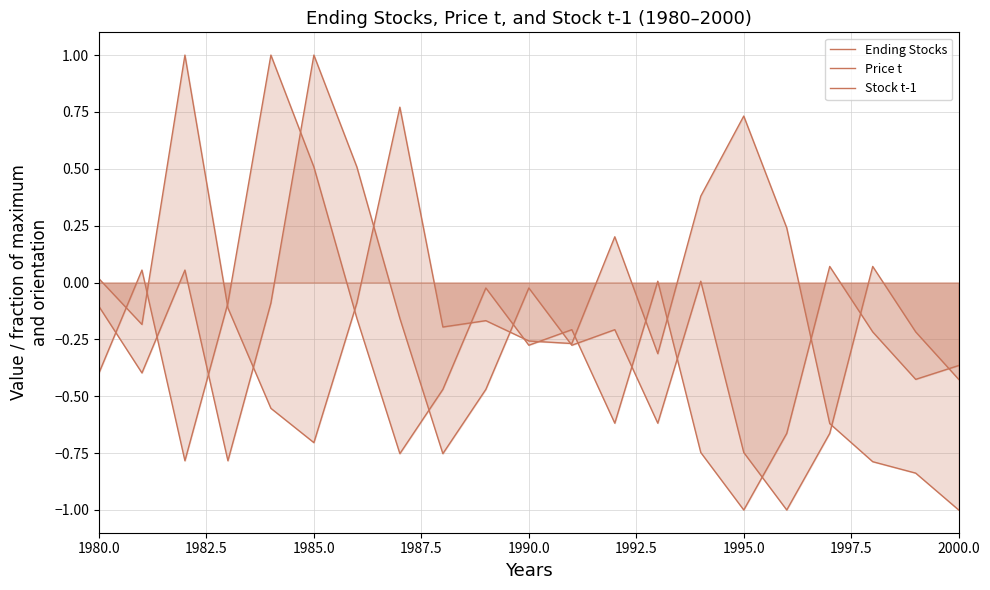

What is the lowest value of the Stock t-1 series?

-1.0